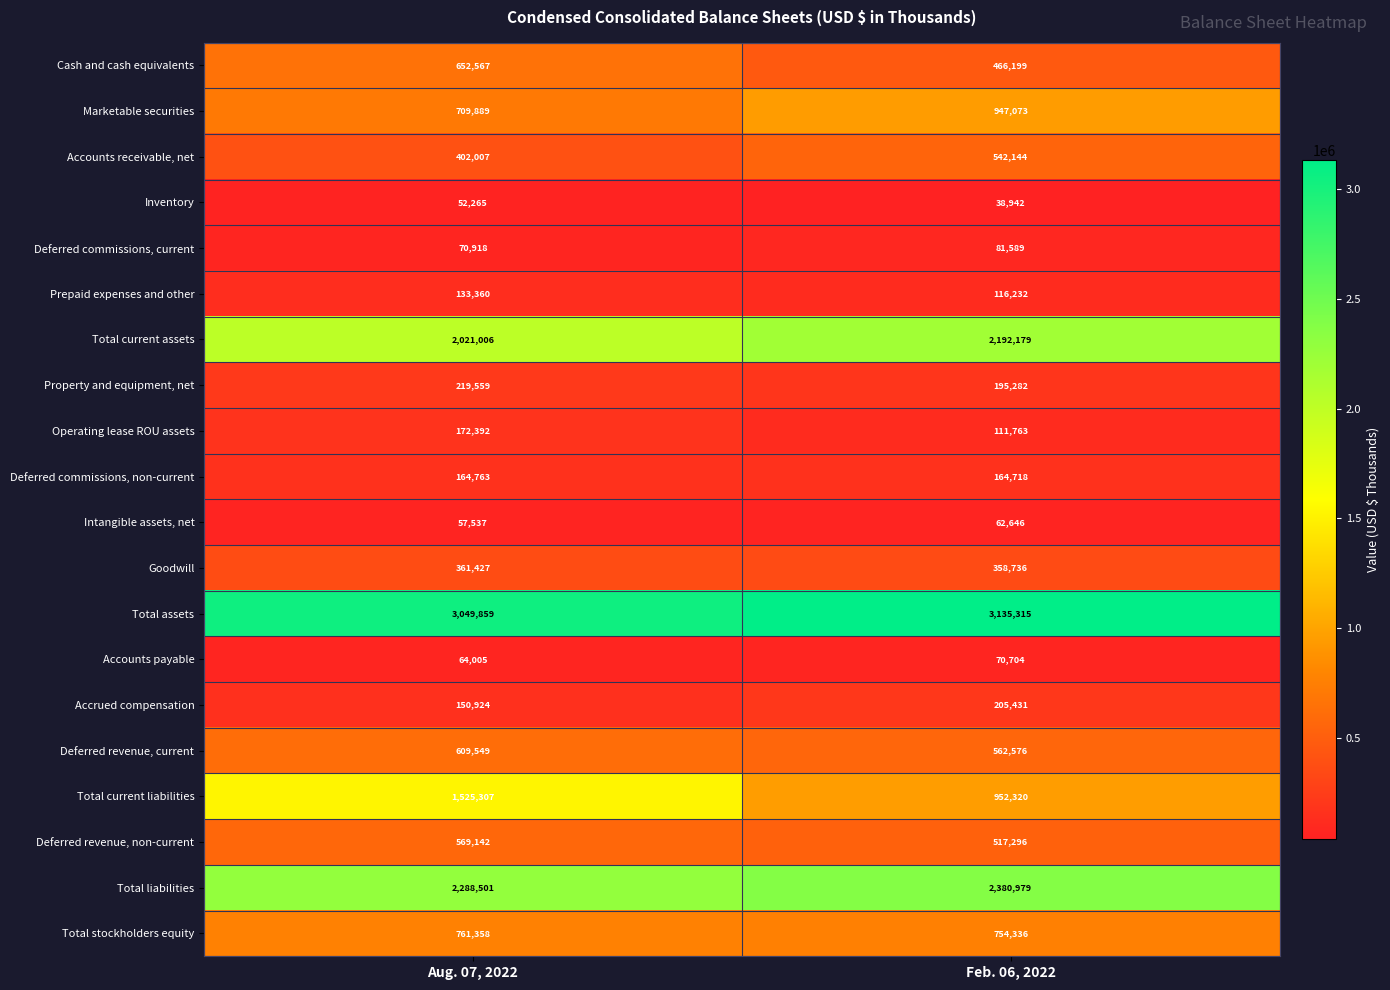

What is the total value across all series at Feb. 06, 2022?

13856460